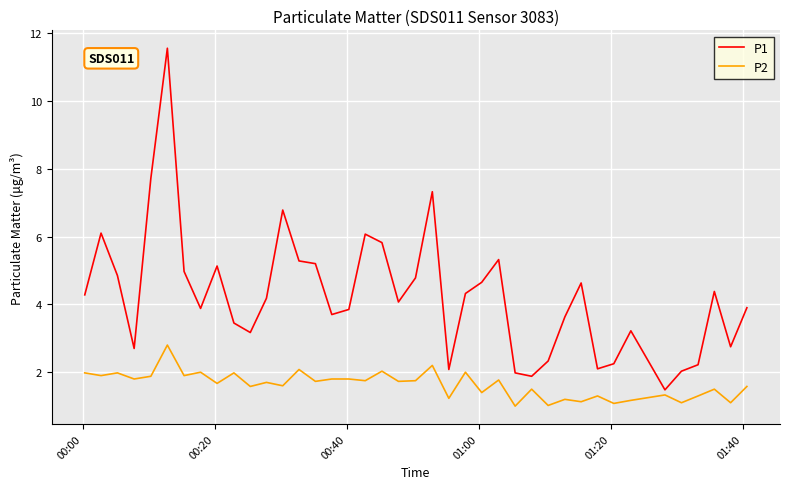

True or false: P2 and P1 cross at least once.

False